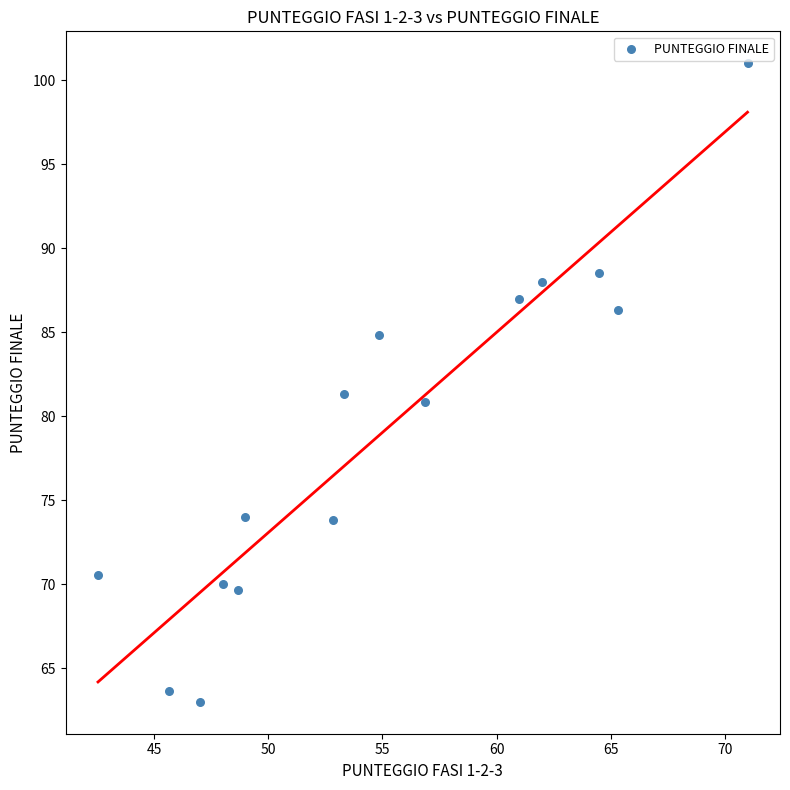

What is the range of X values (max minus min)?

28.5